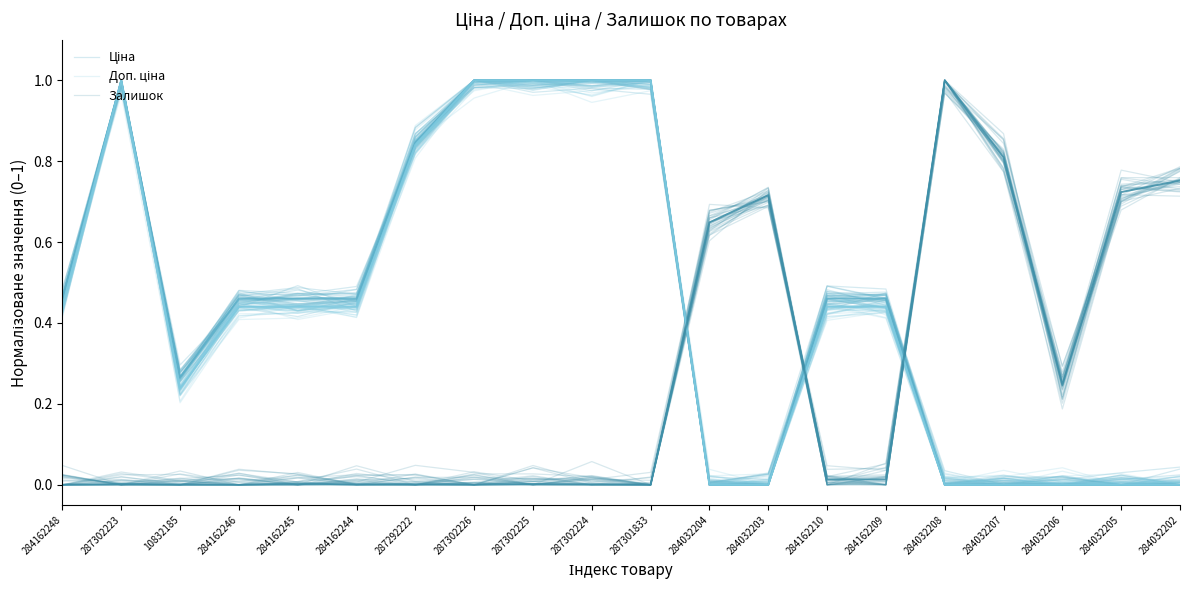

How many times do Доп. ціна and Залишок cross each other?

3